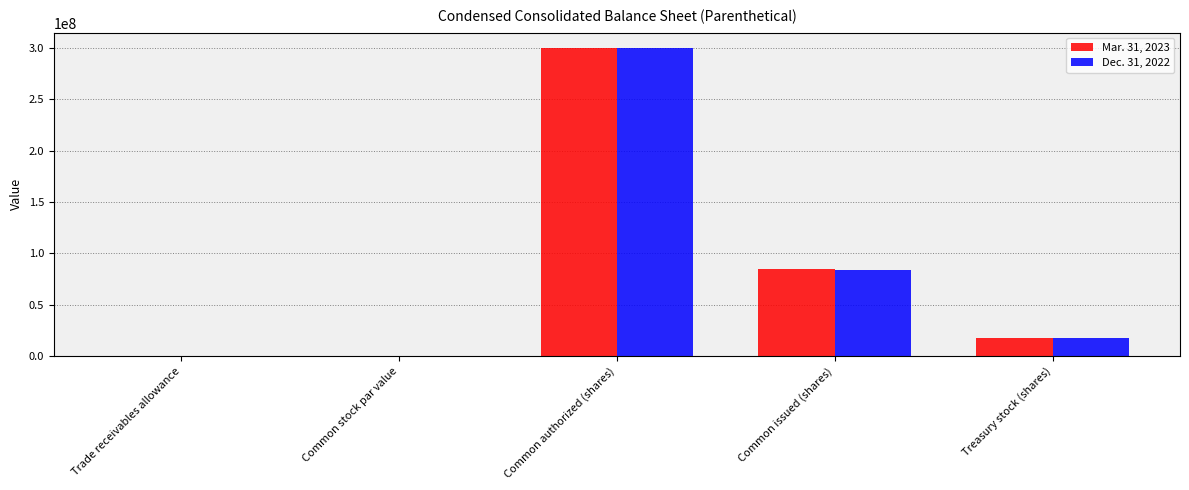

What is the difference between the Dec. 31, 2022 values at Common stock par value and Common authorized (shares)?

300000000.0